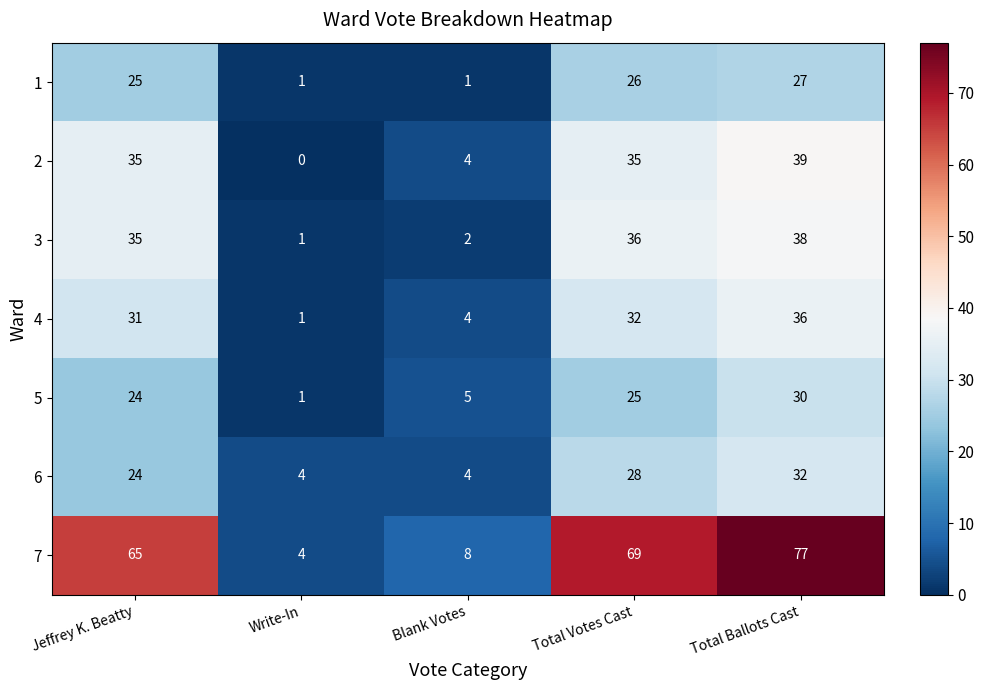

Which series has the largest range (max minus min)?

7